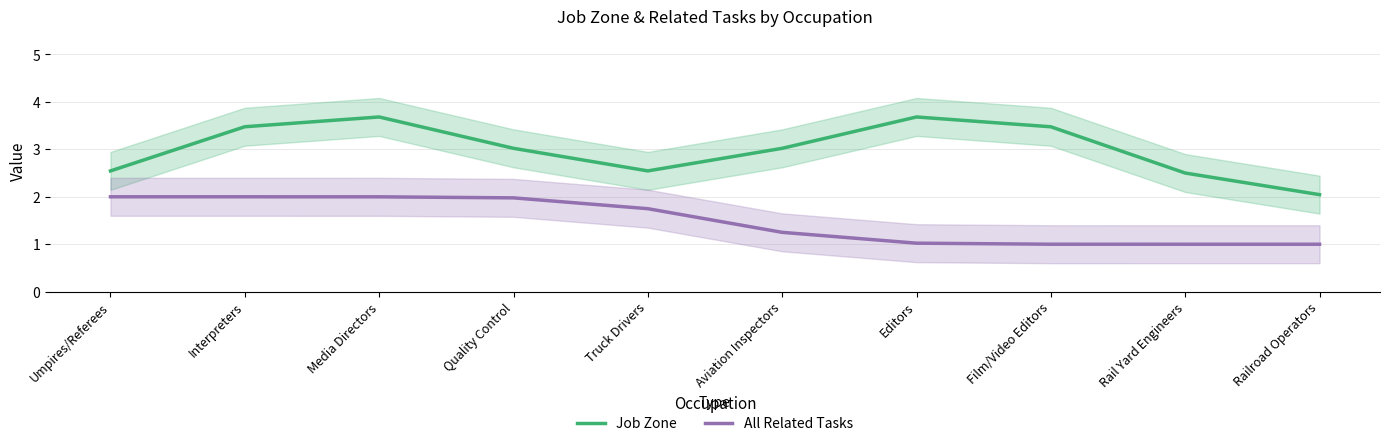

True or false: Job Zone and All Related Tasks intersect in this chart.

False